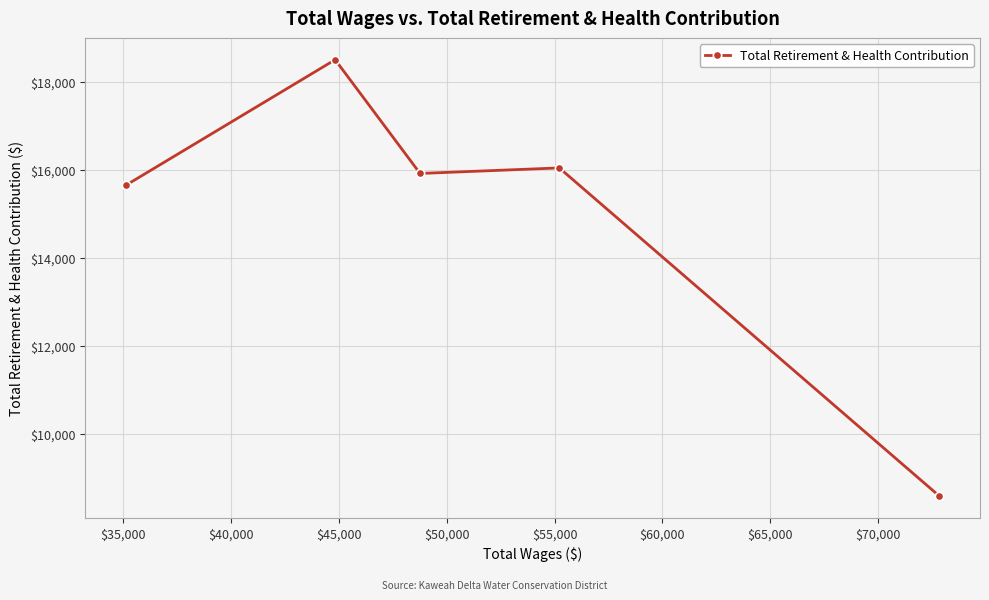

What is the smallest value displayed?

8592